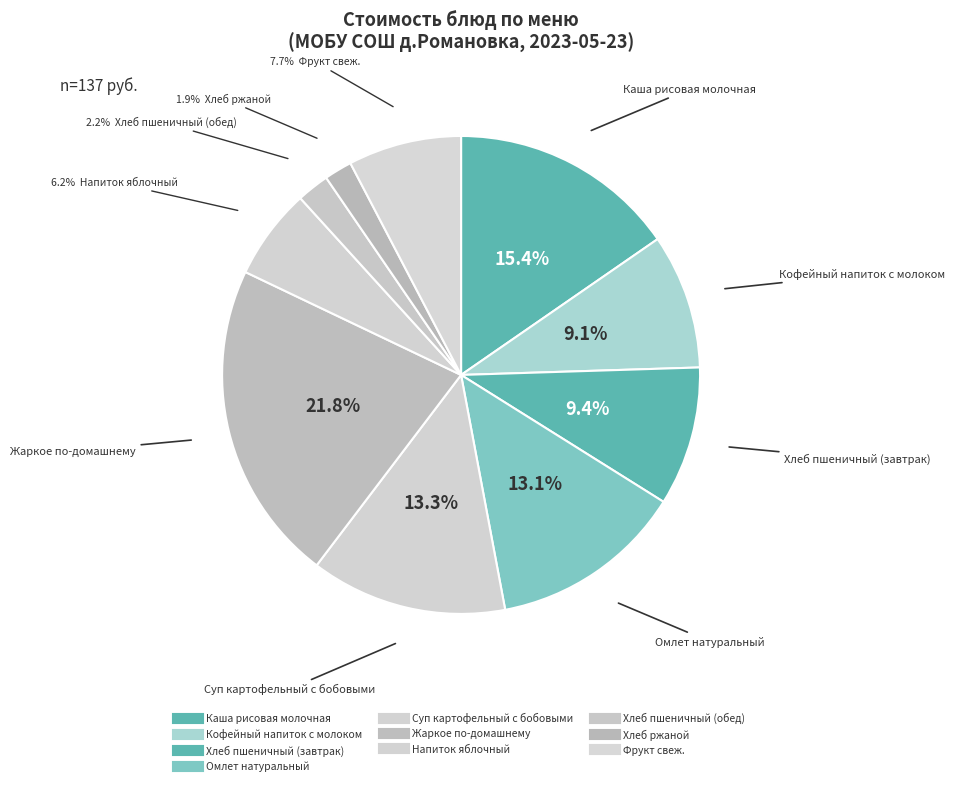

How much of the chart is everything except Хлеб пшеничный (обед)?

97.8%